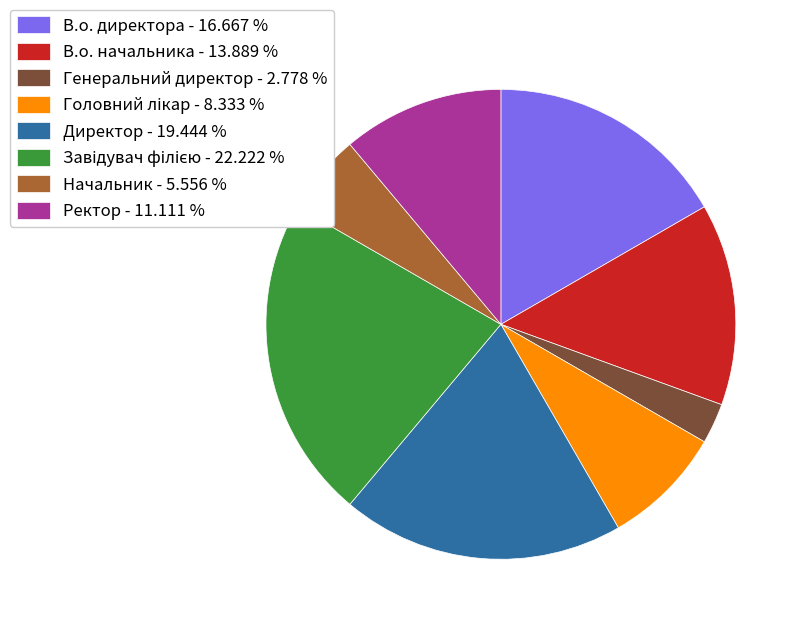

Approximately how many times larger is the value at Начальник - 5.556 % compared to Генеральний директор - 2.778 %?

2.0